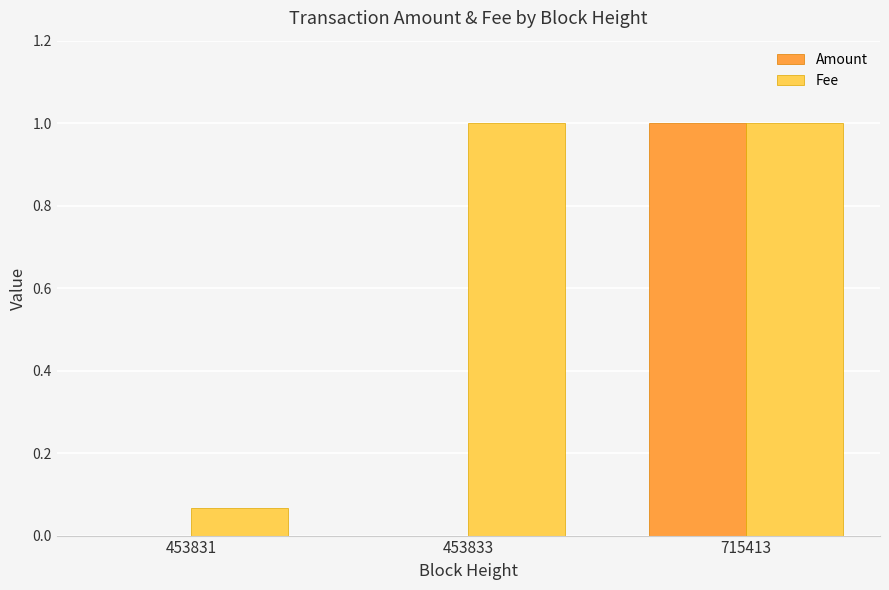

True or false: Amount has a value of 1.0 at 715413.

True